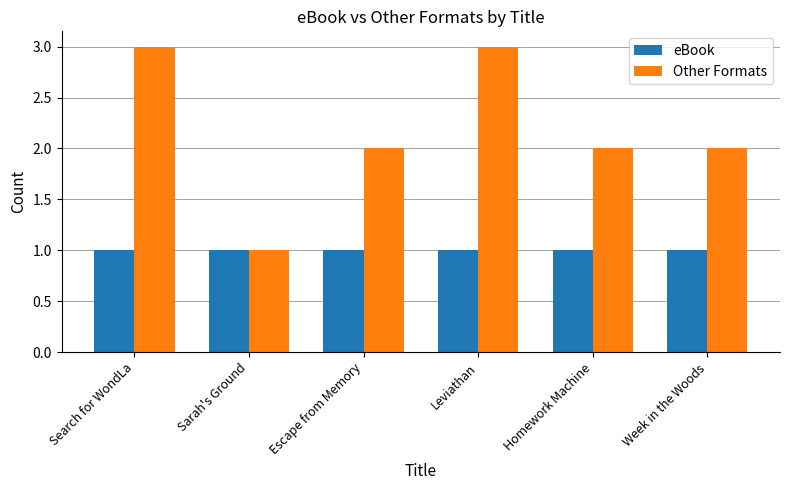

Reading right to left, extract all data points from this chart.

eBook: Week in the Woods=1	Homework Machine=1	Leviathan=1	Escape from Memory=1	Sarah's Ground=1	Search for WondLa=1
Other Formats: Week in the Woods=2	Homework Machine=2	Leviathan=3	Escape from Memory=2	Sarah's Ground=1	Search for WondLa=3